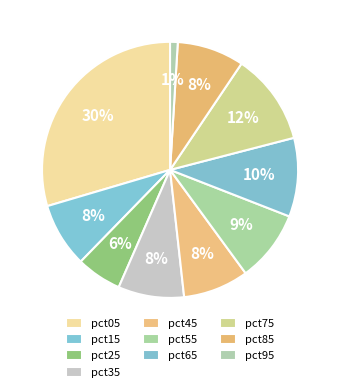

To the nearest percent, what portion does pct45 represent?

8%